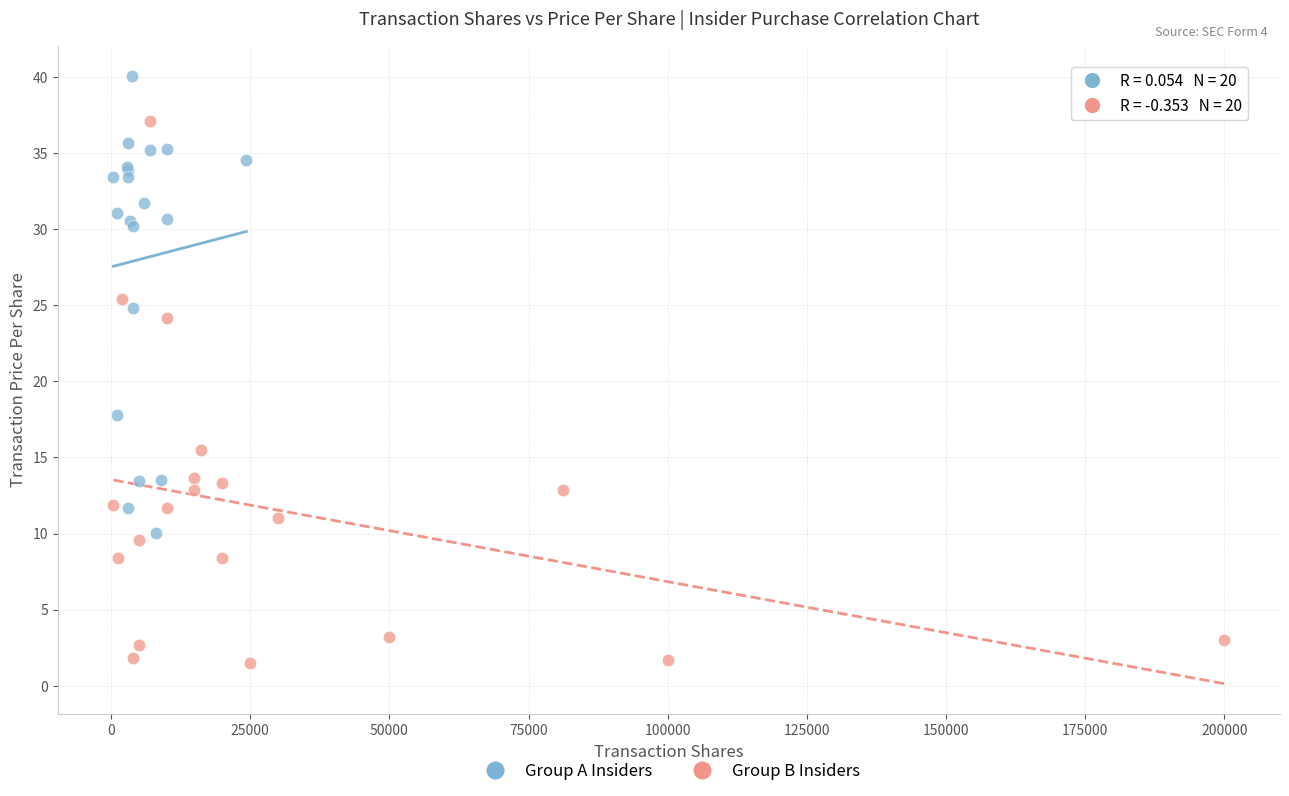

What are all the series names shown in the legend?

Group A Insiders, Group B Insiders